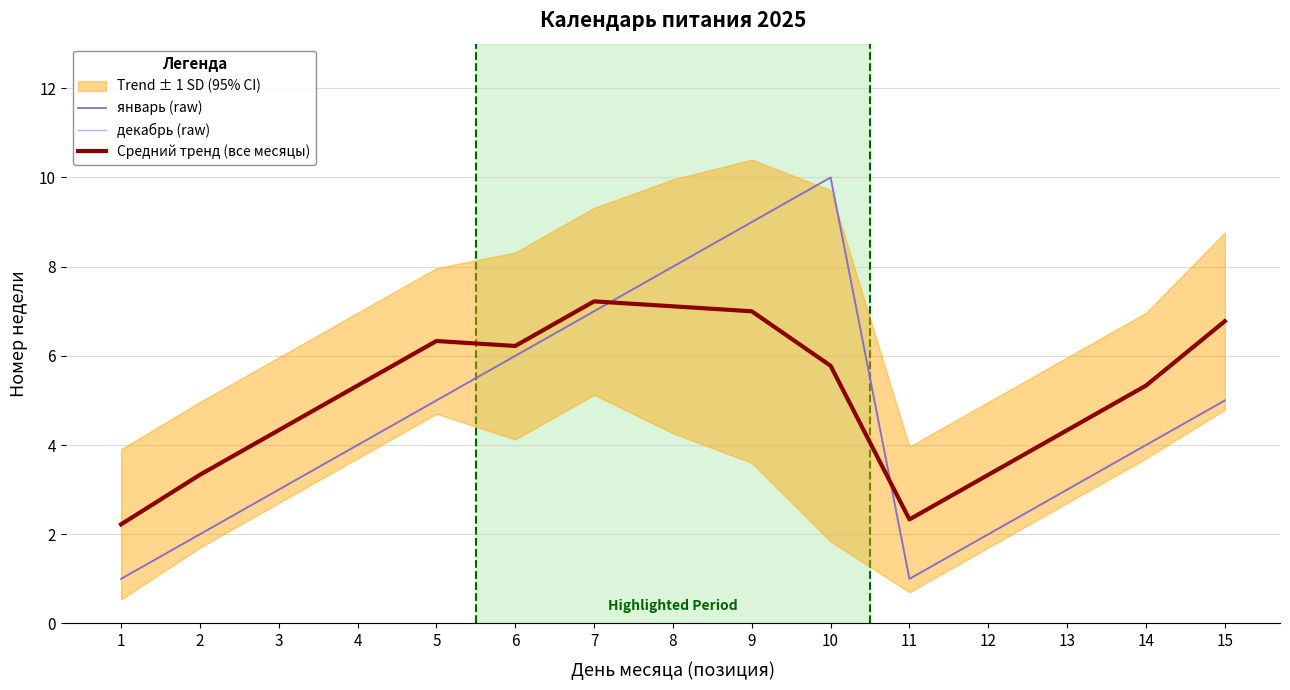

The декабрь (raw) series shows 3.6 at 7. True or false?

False